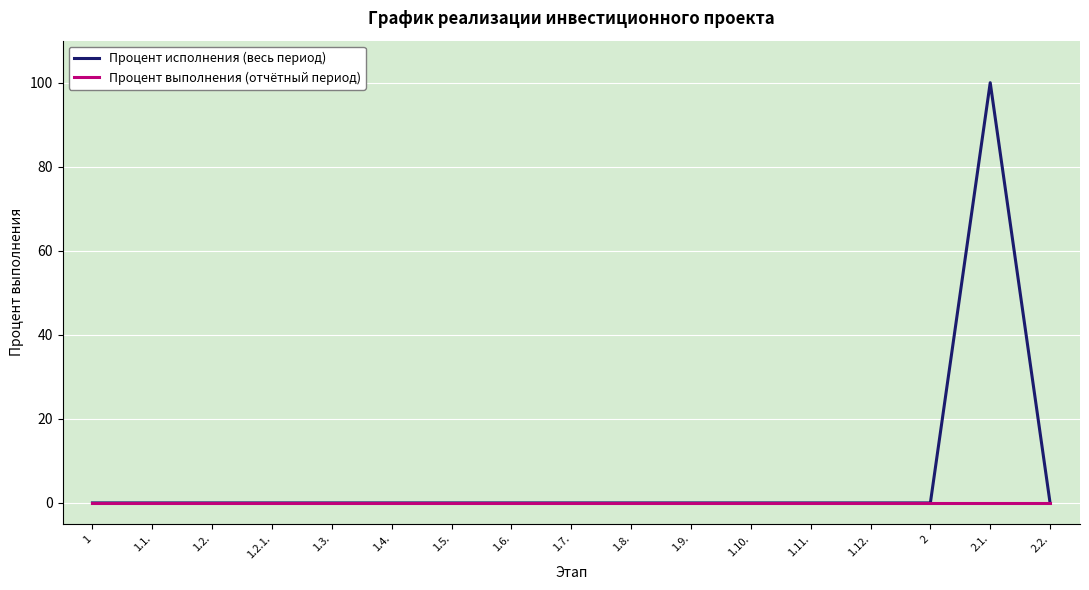

At which category is the sum across all series the highest?

2.1.